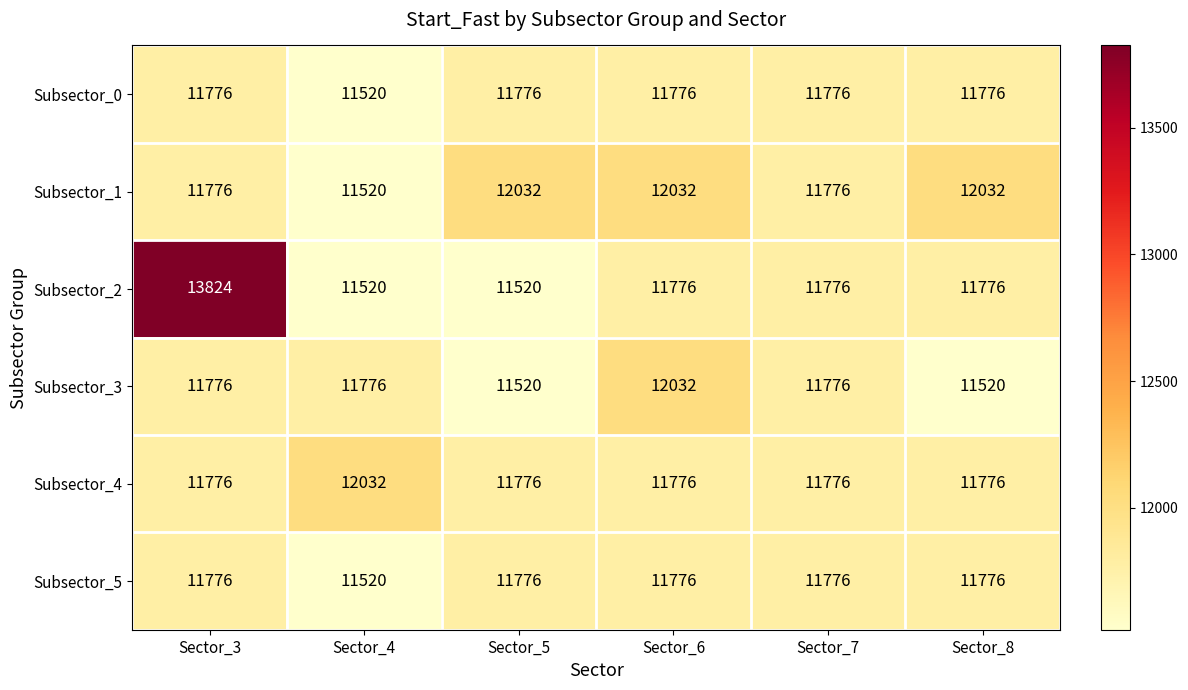

Which series has the widest spread of values?

Subsector_2